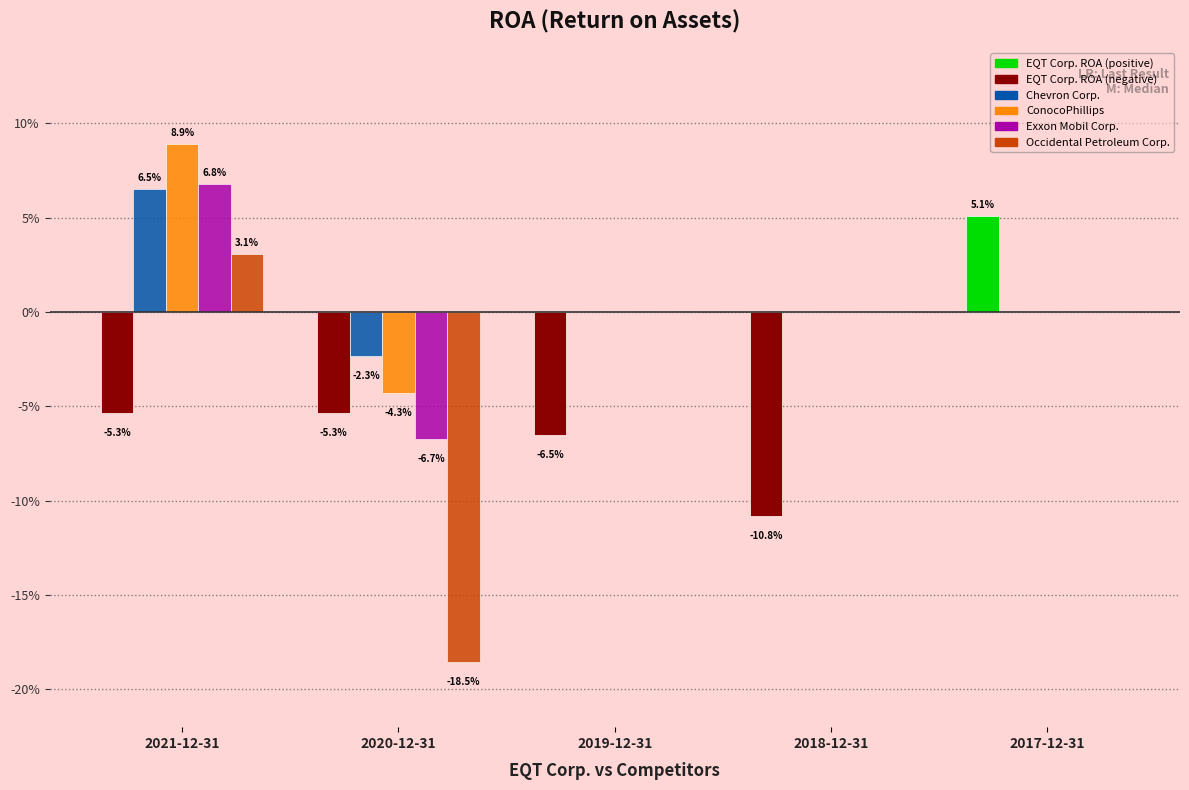

Are the bars horizontal?

No